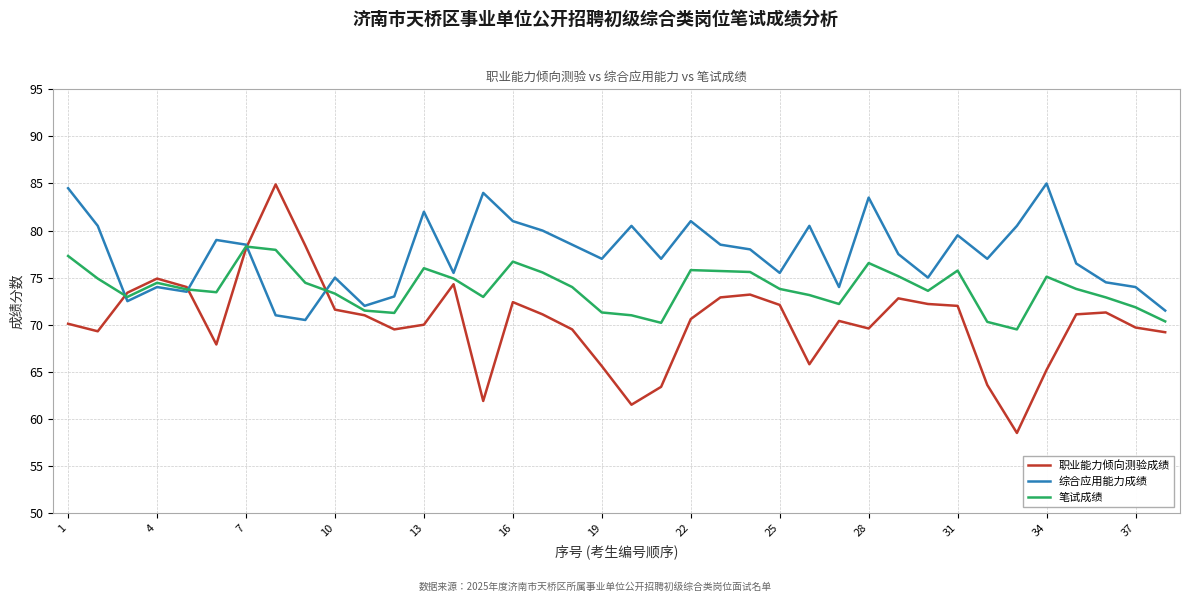

Which series has the largest total across all categories?

综合应用能力成绩